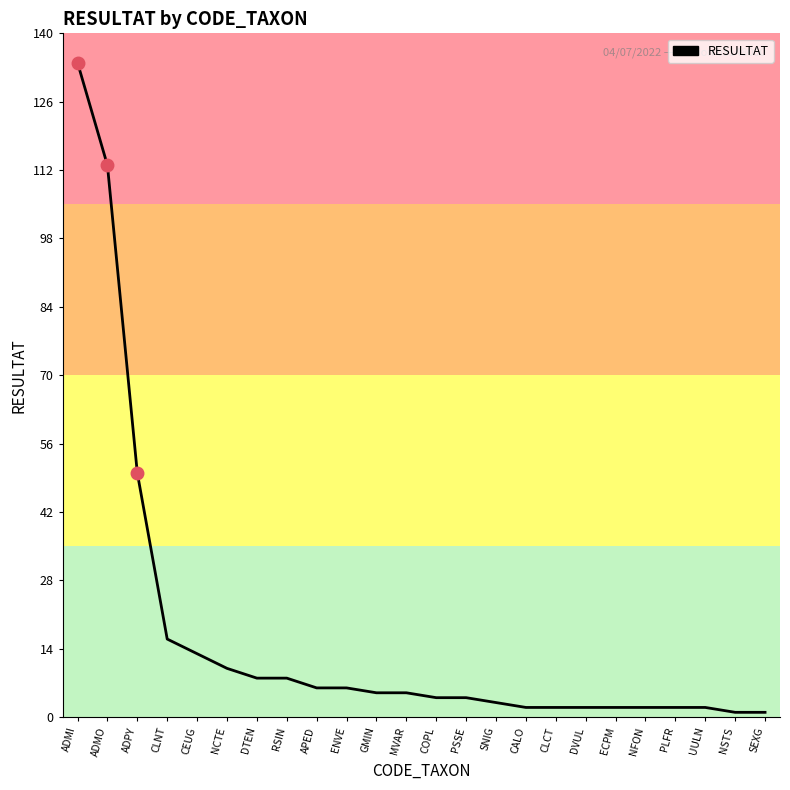

What is the difference between the maximum and second lowest values?

133